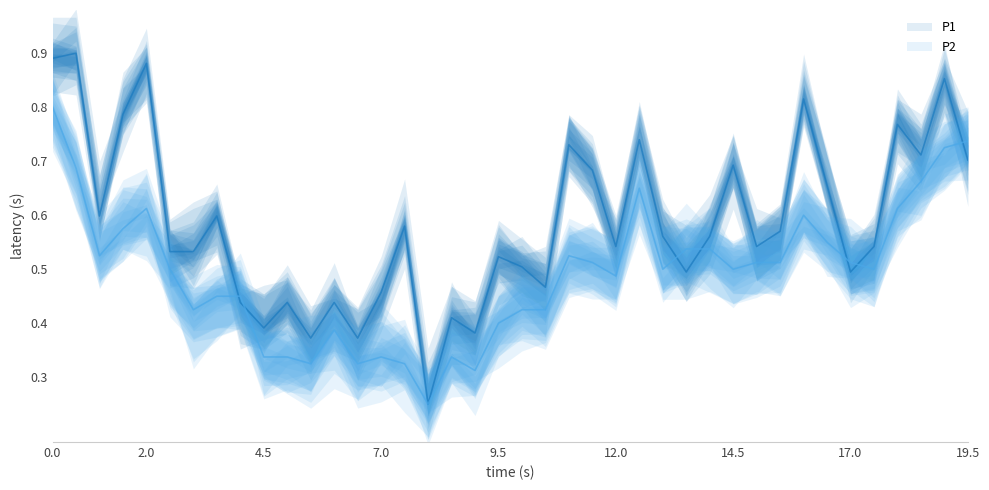

Is it true that P2 equals 0.4 at 00:32?

True